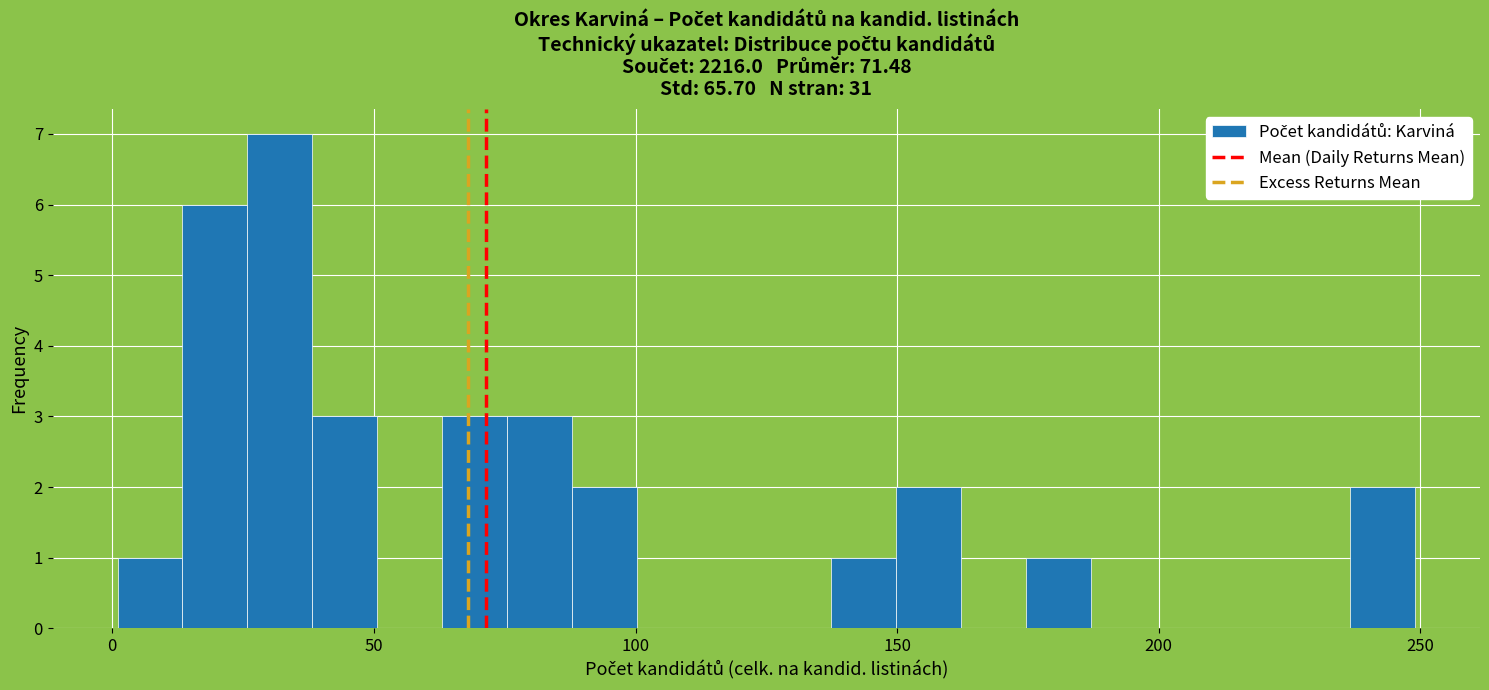

Around what value on the x-axis is the tallest bar? Give the approximate position of its centre, as read against the axis.

30